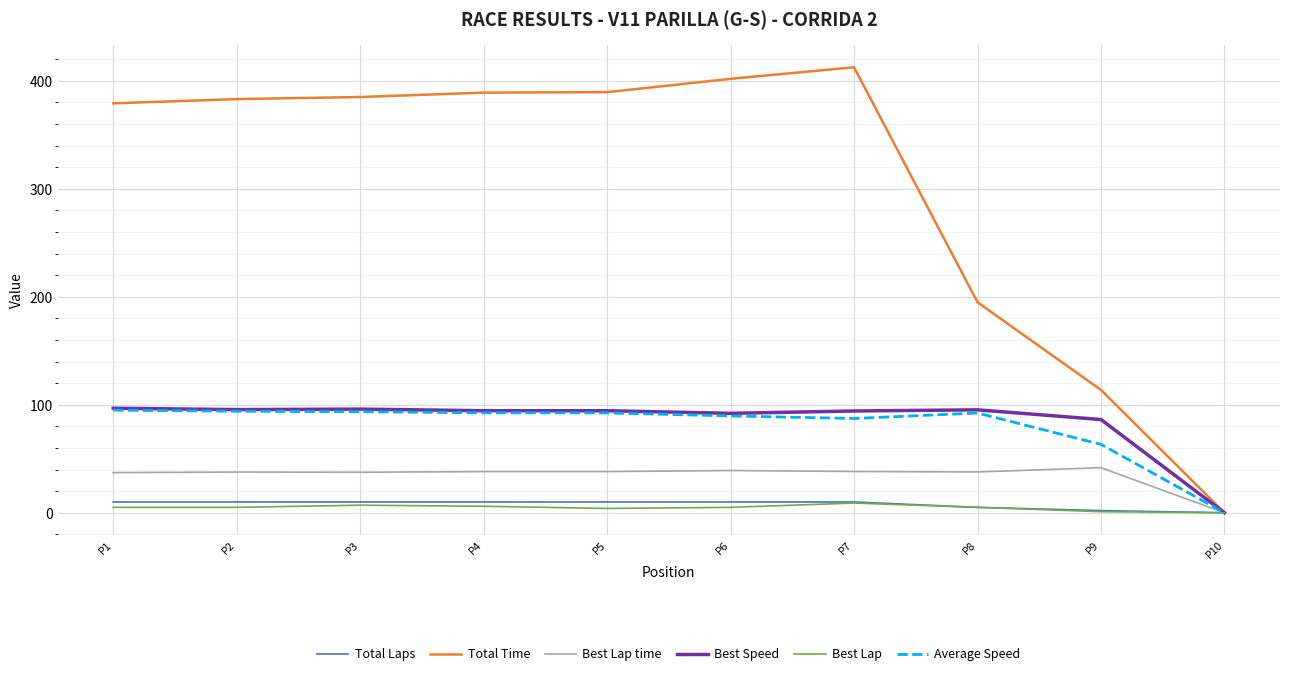

Between P3 and P10, which series saw the biggest shift?

Total Time